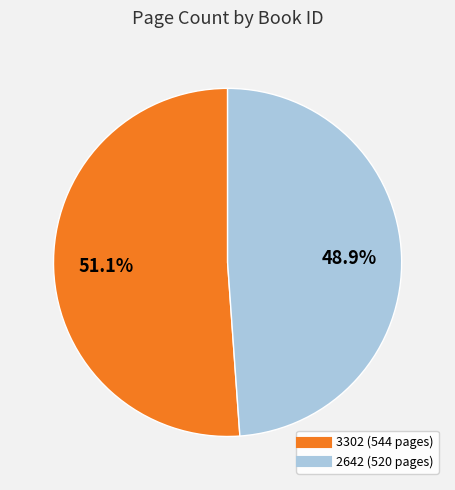

Which category has the biggest portion of the pie?

3302